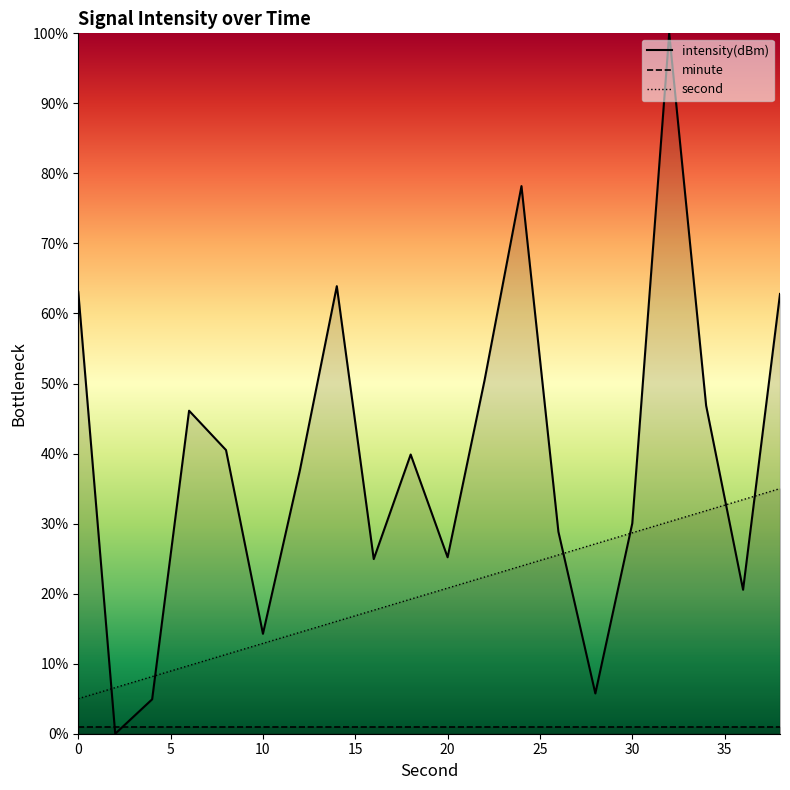

Does the chart have visible grid lines?

No